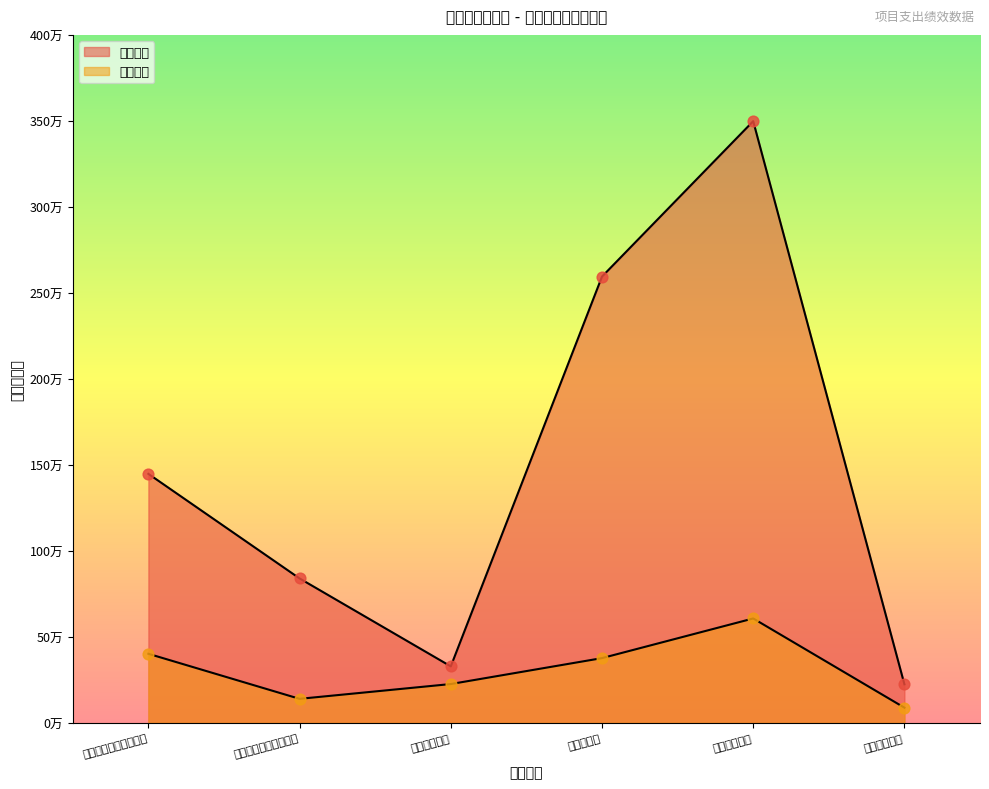

What is the total value across all series at 机房运行经费?

313298.6